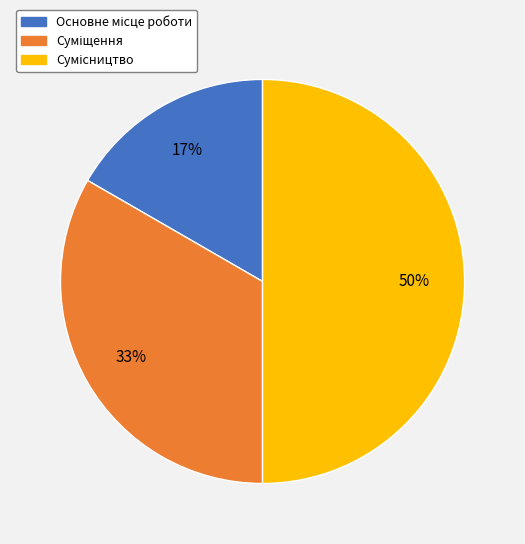

To the nearest percent, what is the average slice percentage?

33%